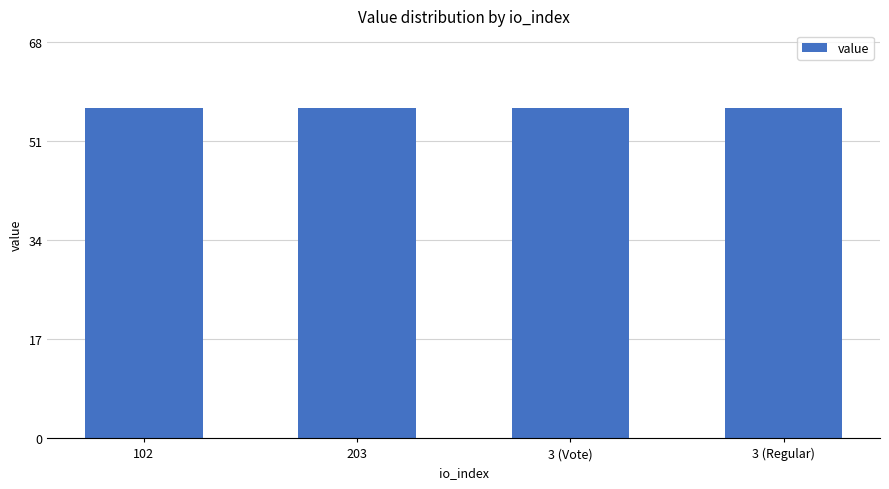

The chart shows a value of 11.4 at 3 (Vote). True or false?

False